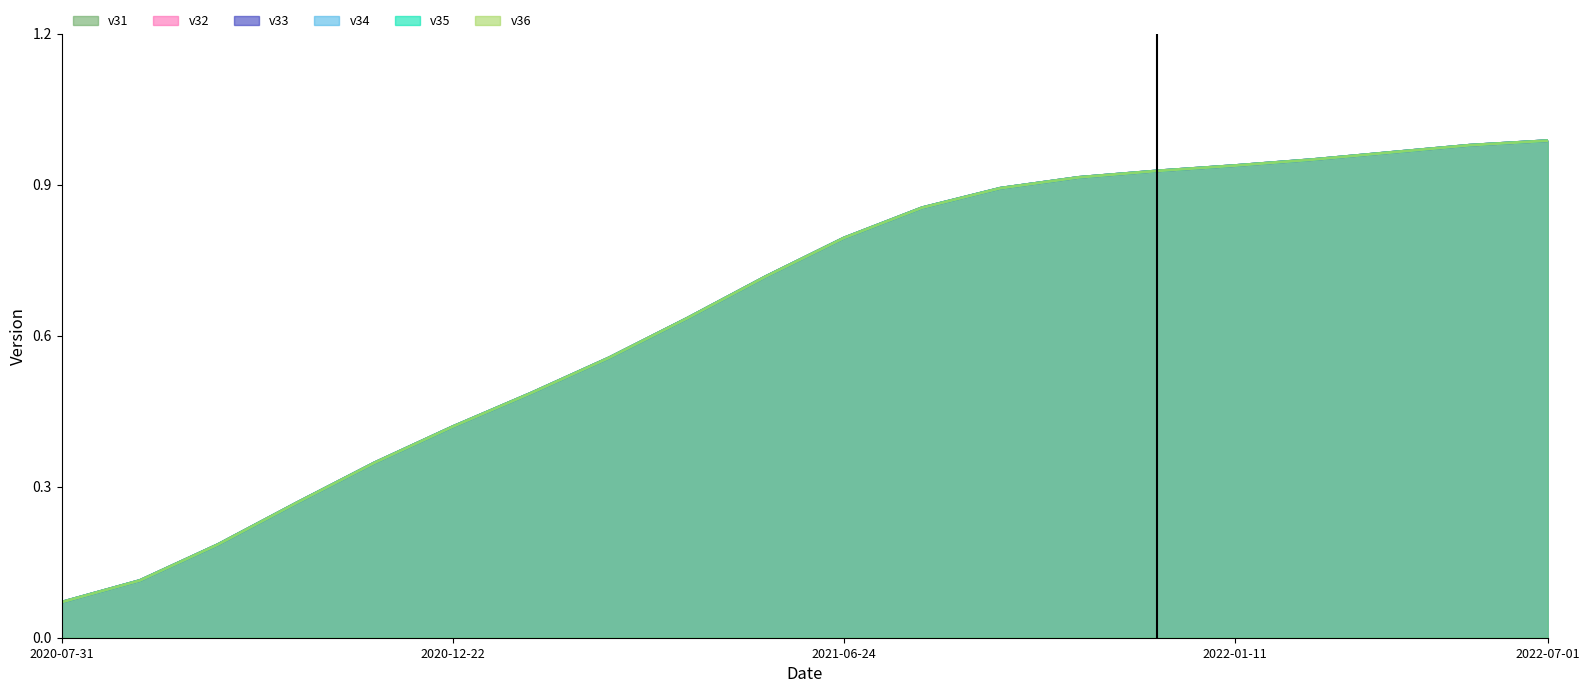

Rank the categories by v35 value from lowest to highest.

2020-07-31, 2020-08-11, 2020-08-28, 2020-09-05, 2020-09-29, 2020-12-22, 2021-01-22, 2021-01-29, 2021-05-07, 2021-05-28, 2021-06-24, 2021-07-28, 2021-11-16, 2021-11-23, 2021-12-17, 2022-01-11, 2022-02-25, 2022-04-11, 2022-05-23, 2022-07-01